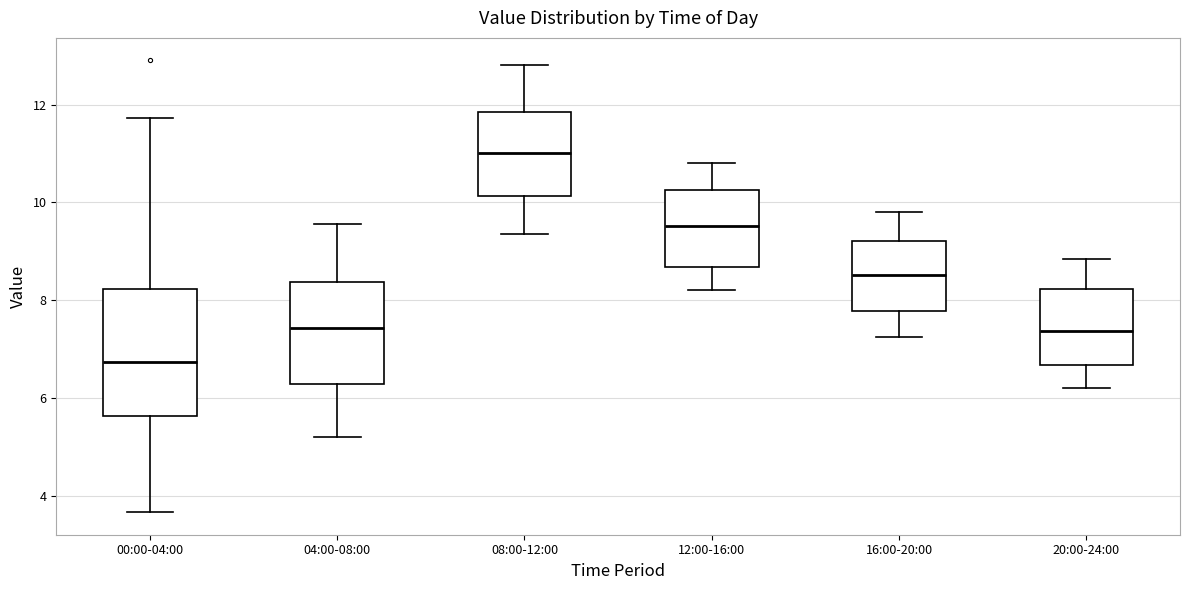

Reading left to right, read every box against the y-axis: the position of its median line, the range the box covers, and the ends of its whiskers. The values are not printed on the chart, so give them approximately, as read against the axis.

00:00-04:00: median 6.8, box 5.6 to 8.2, whiskers 3.6 to 11.8
04:00-08:00: median 7.4, box 6.2 to 8.4, whiskers 5.2 to 9.6
08:00-12:00: median 11.0, box 10.2 to 11.8, whiskers 9.4 to 12.8
12:00-16:00: median 9.6, box 8.6 to 10.2, whiskers 8.2 to 10.8
16:00-20:00: median 8.6, box 7.8 to 9.2, whiskers 7.2 to 9.8
20:00-24:00: median 7.4, box 6.6 to 8.2, whiskers 6.2 to 8.8